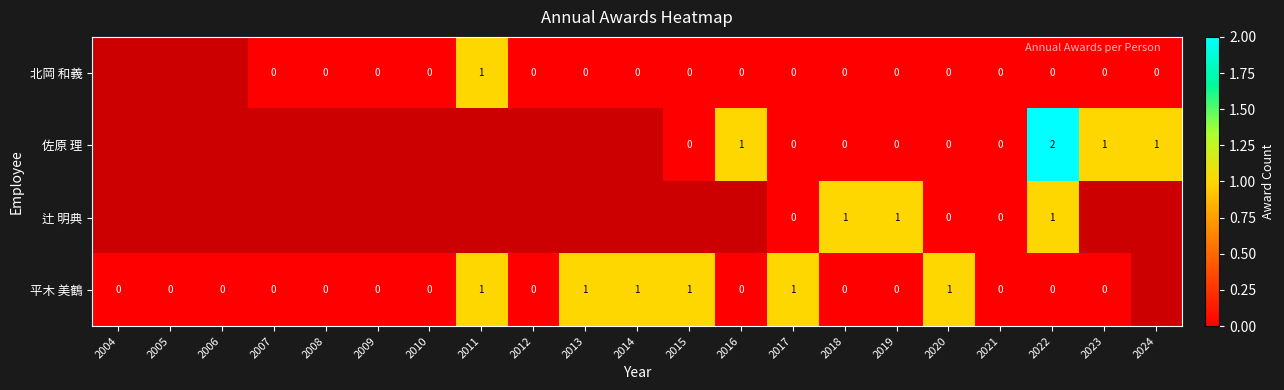

Is the value of 平木 美鶴 at 2013 greater than the value of 辻 明典 at 2017?

Yes